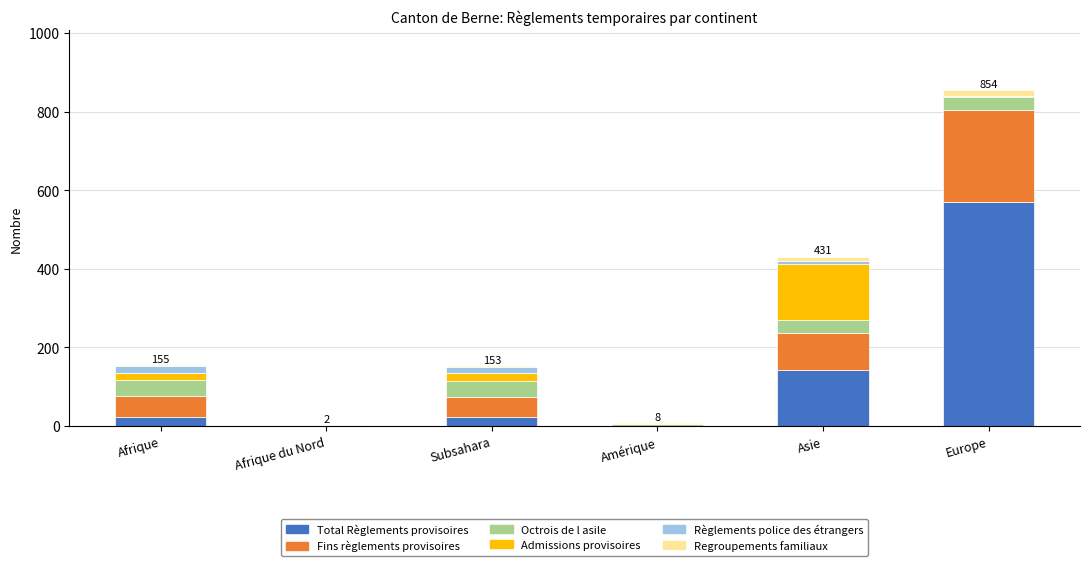

Which category has the highest value in the Total Règlements provisoires series?

Europe